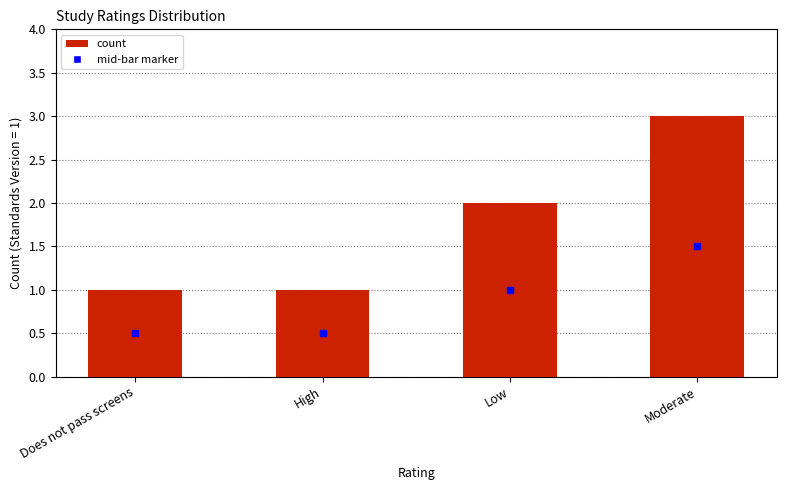

Reading left to right, transcribe all the data shown in this chart.

1	1	2	3